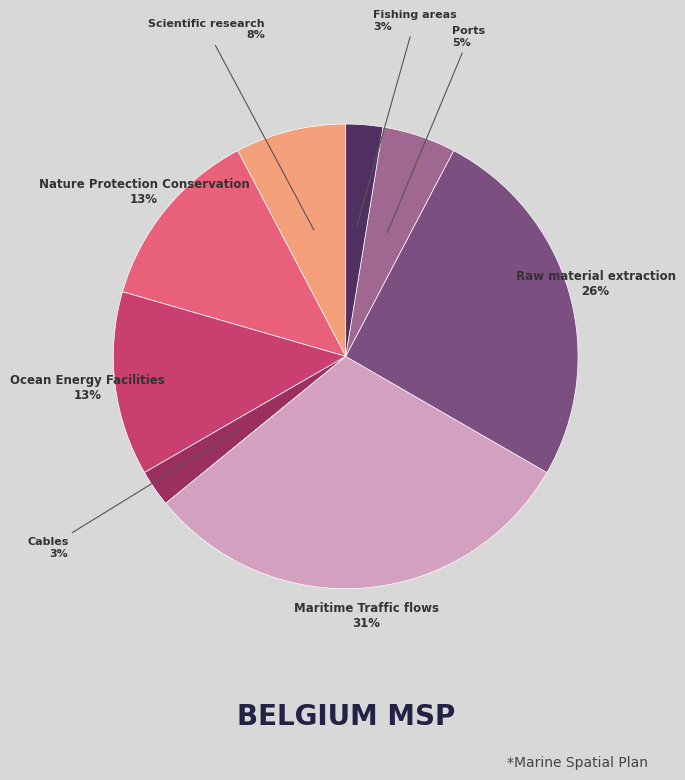

Is there a majority slice in this chart?

No